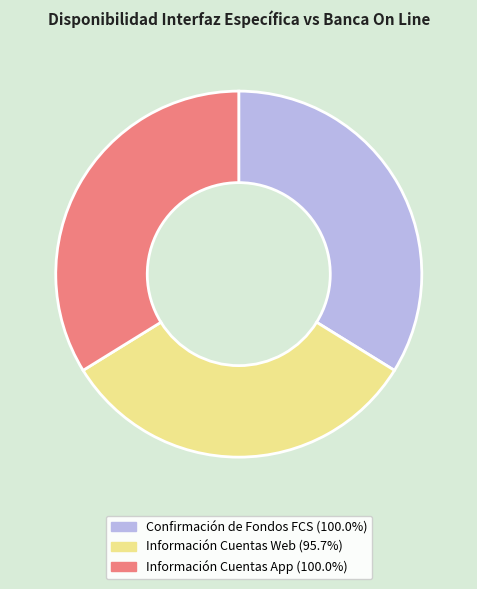

Does any single category account for the majority?

No